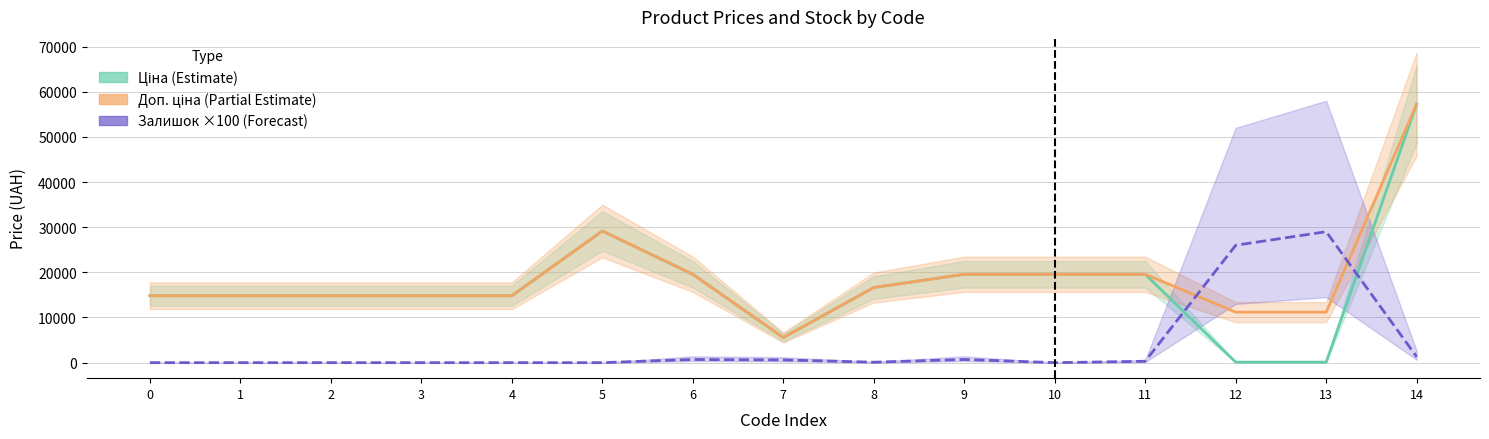

How many data points in Доп. ціна (Partial Estimate) are above 14817?

12